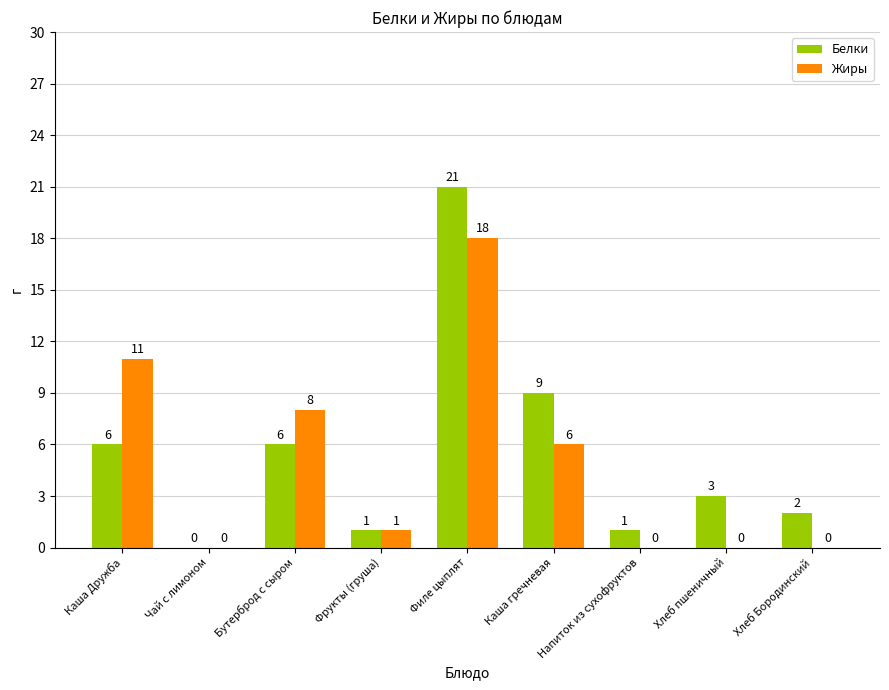

How many values in Белки are above zero?

8